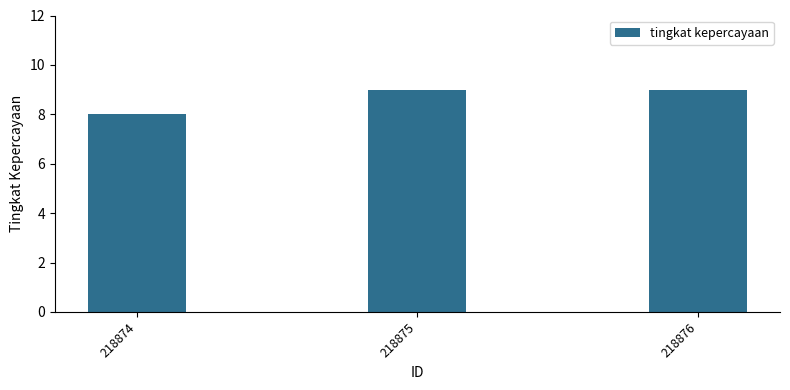

Reading left to right, list all the values displayed in this chart.

8	9	9